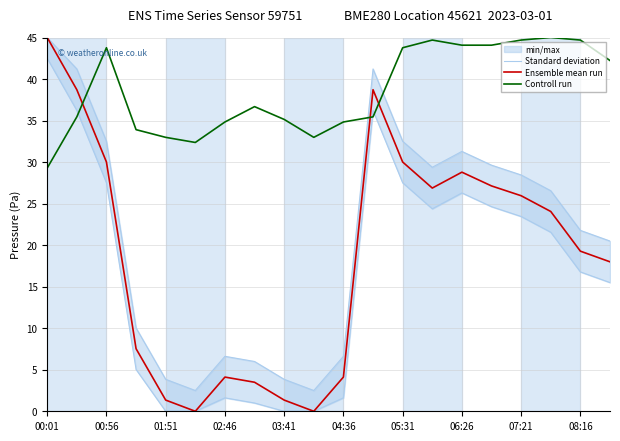

At which category is the sum across all series the highest?

00:01